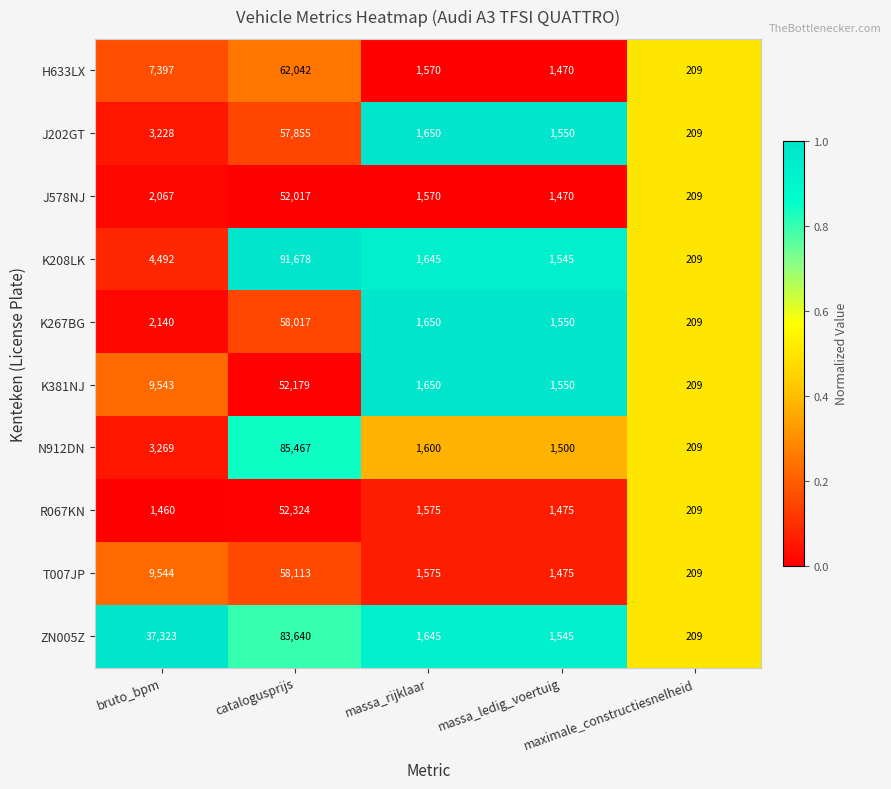

What is the maximum value for K208LK?

91678